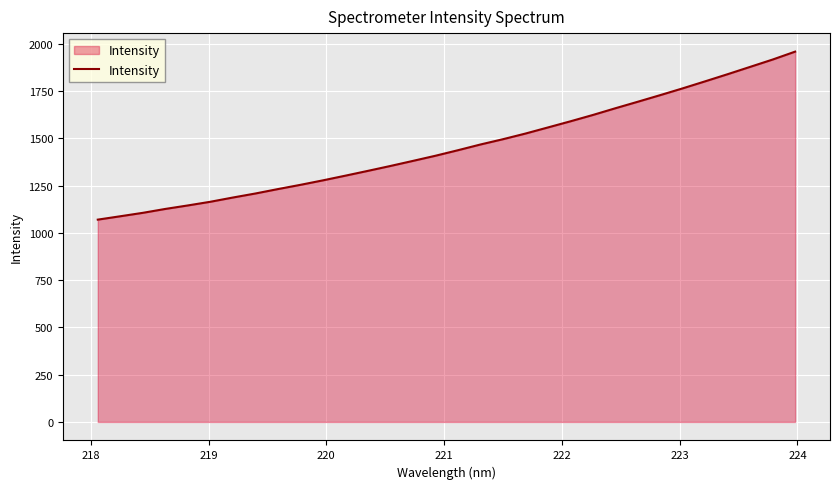

What is the difference between the maximum and minimum values?

889.0